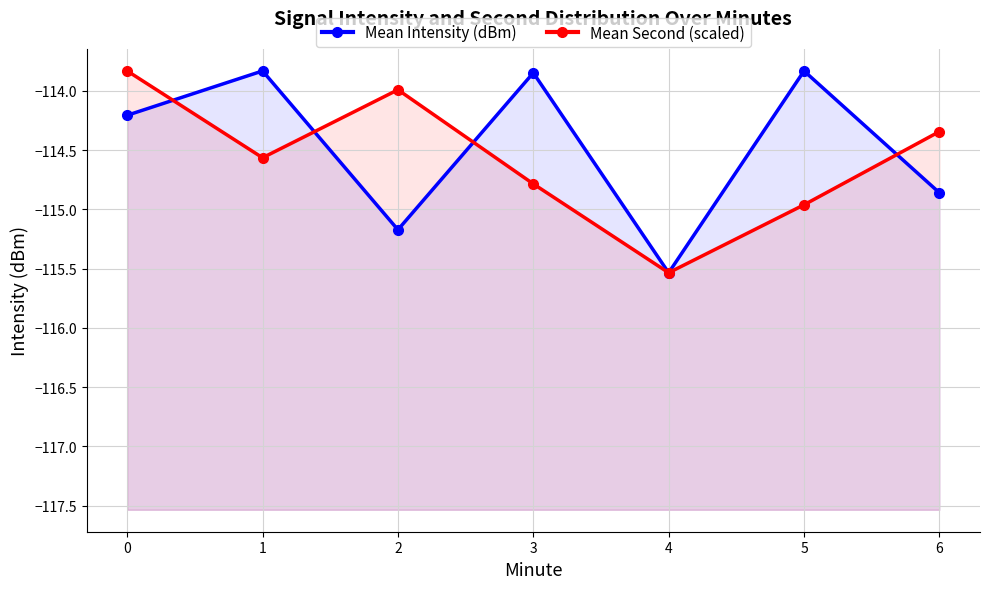

The value of Mean Second (scaled) at 1 is -154.9. True or false?

False